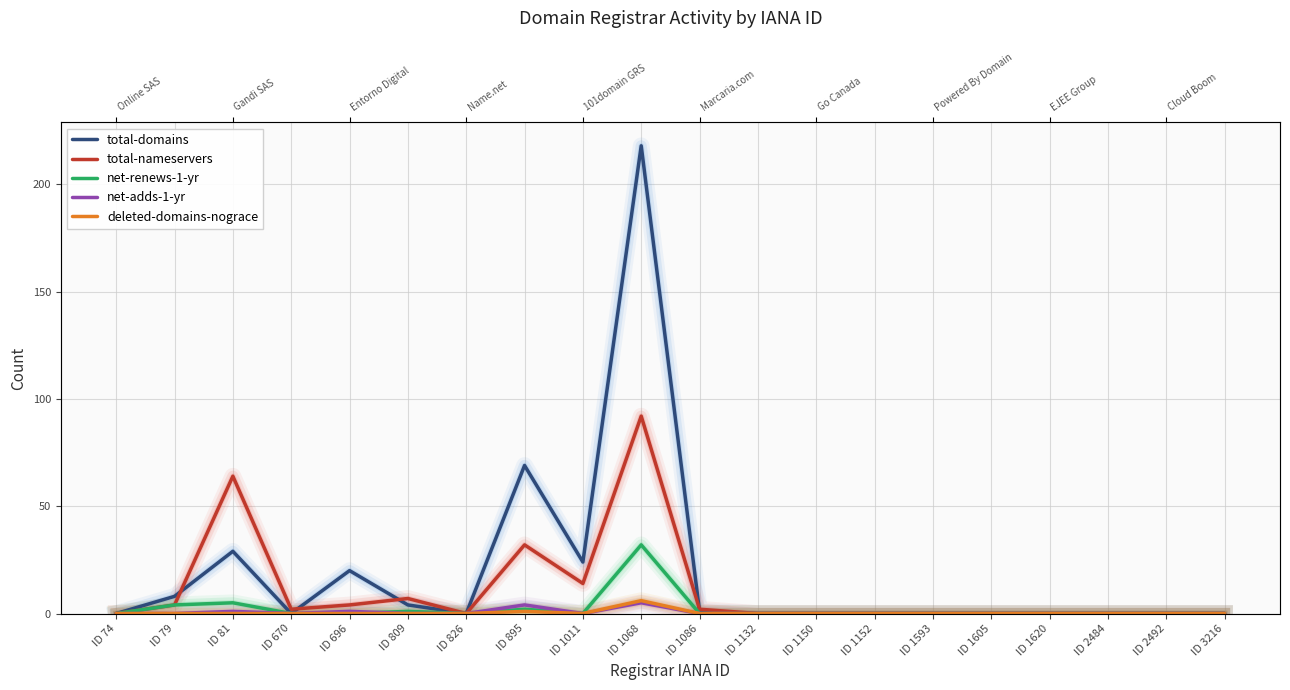

Which series has the largest total across all categories?

total-domains